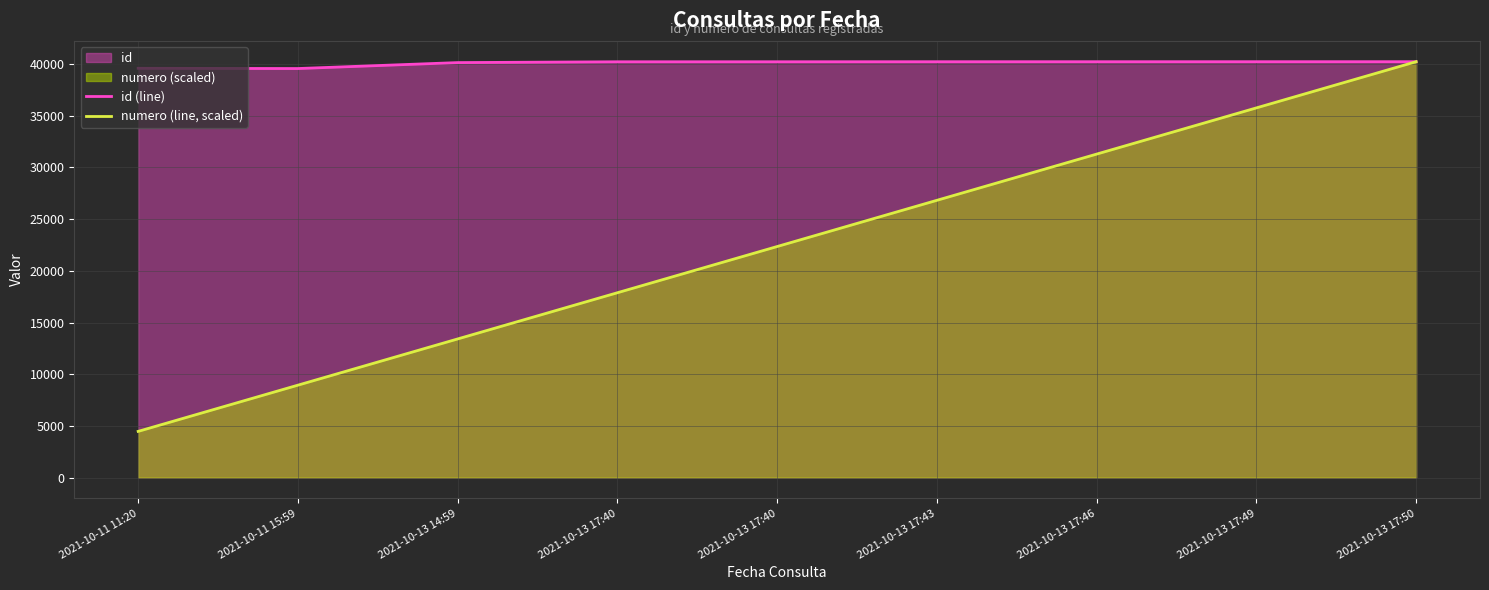

List the labels in order of numero (line, scaled) value, smallest first.

2021-10-11 11:20, 2021-10-11 15:59, 2021-10-13 14:59, 2021-10-13 17:40, 2021-10-13 17:40, 2021-10-13 17:43, 2021-10-13 17:46, 2021-10-13 17:49, 2021-10-13 17:50